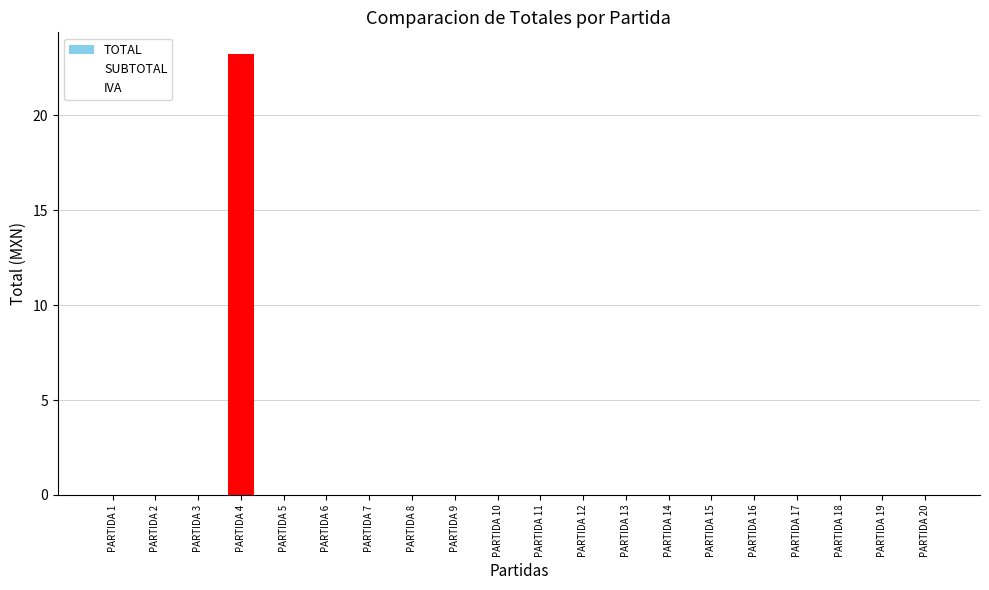

Rank the series by their maximum value, from highest to lowest.

TOTAL, SUBTOTAL, IVA